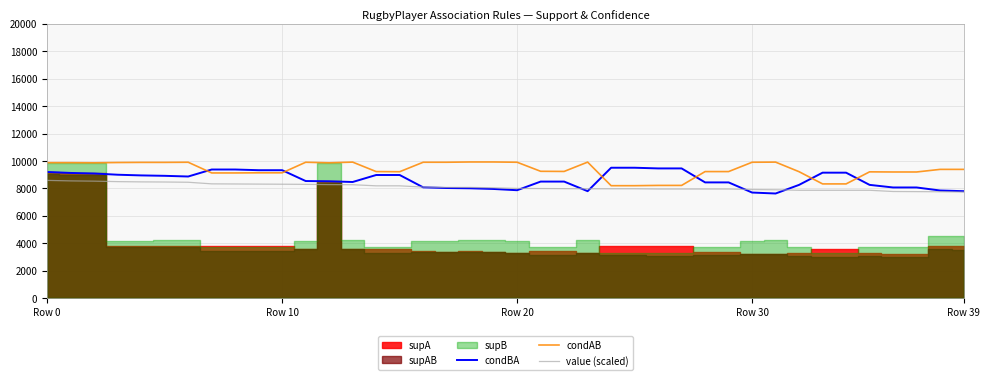

True or false: condAB and condBA intersect in this chart.

True